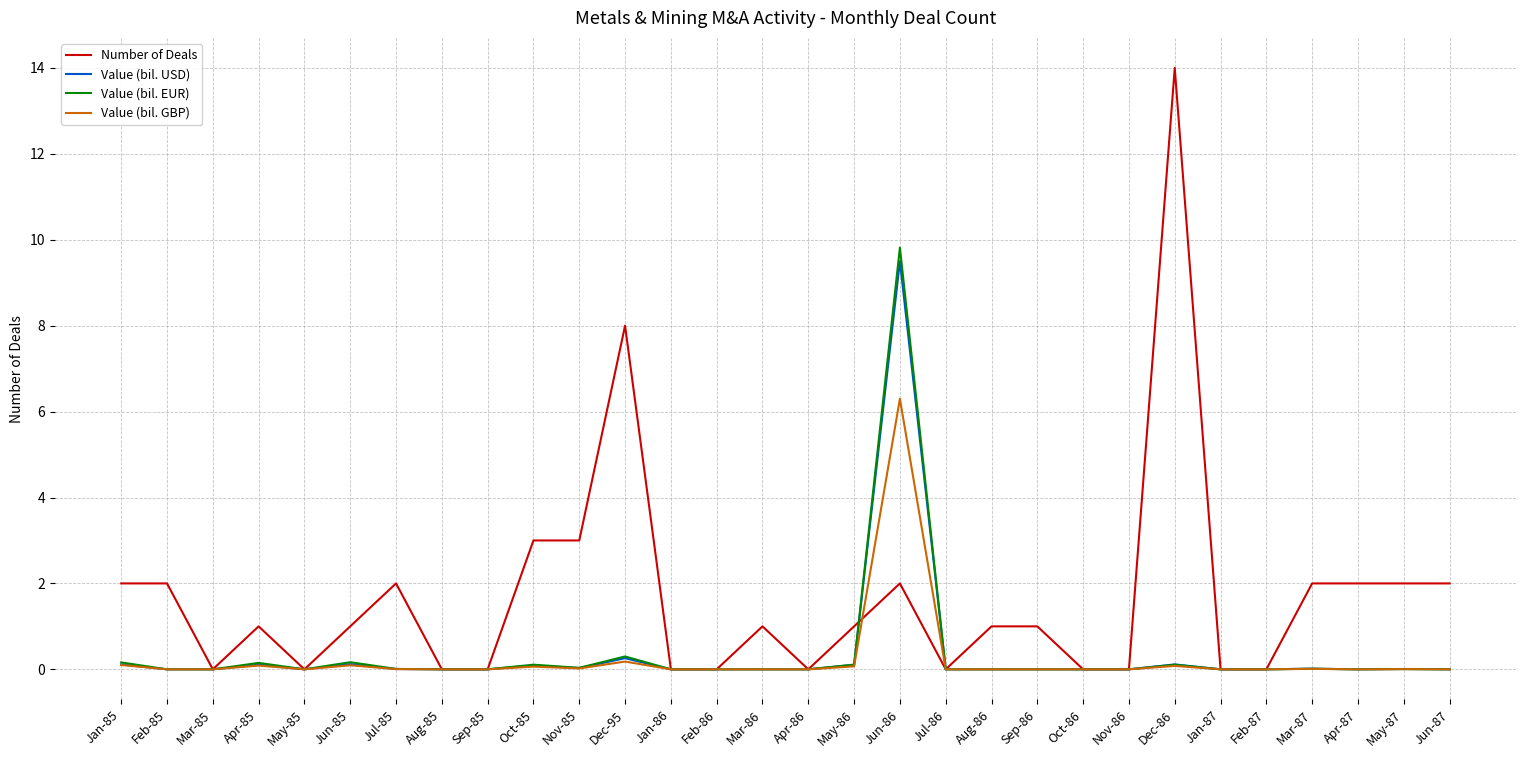

What is the difference between the highest and lowest values at Dec-86?

13.9